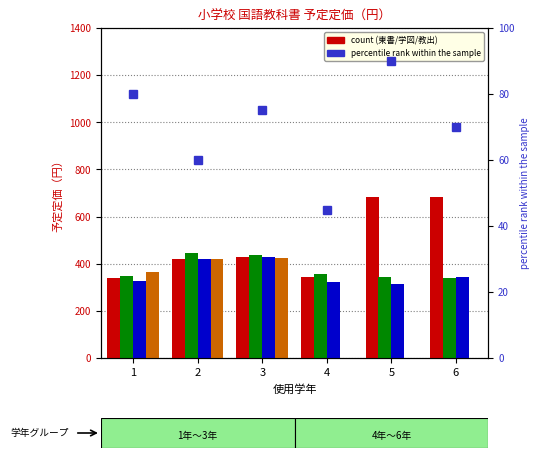

What is the sum of all 学図 values?

2270